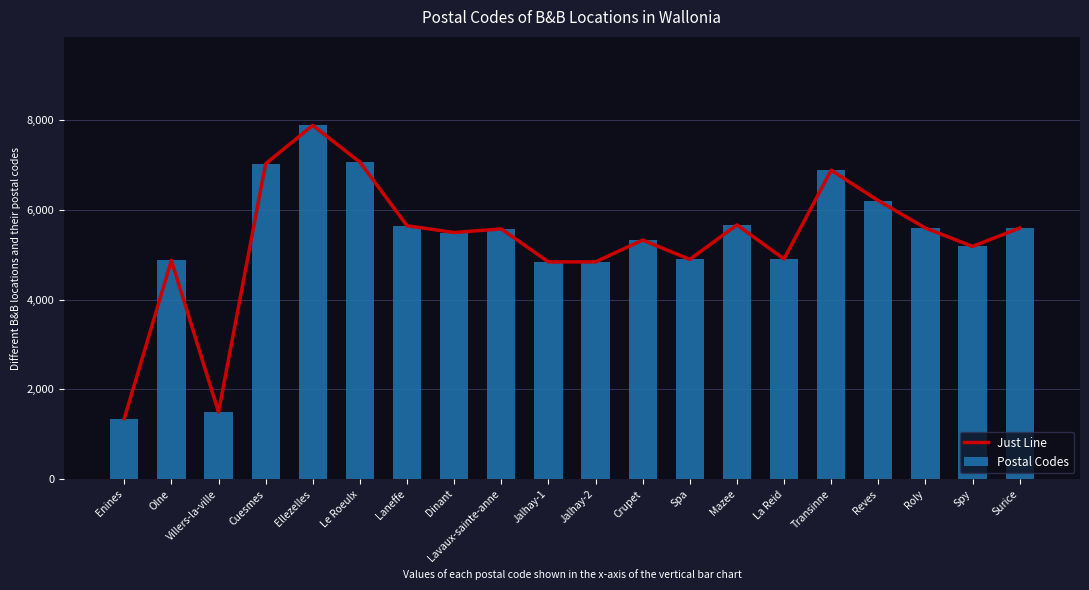

What is the difference between the second highest and minimum values in the Postal Codes series?

5720